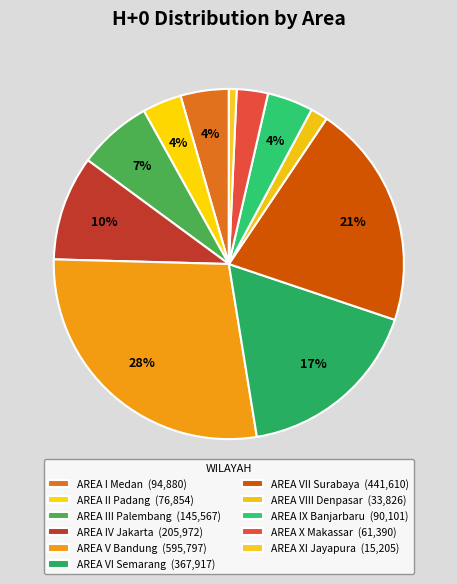

What is the change in value from AREA VI Semarang to AREA VII Surabaya?

+73693